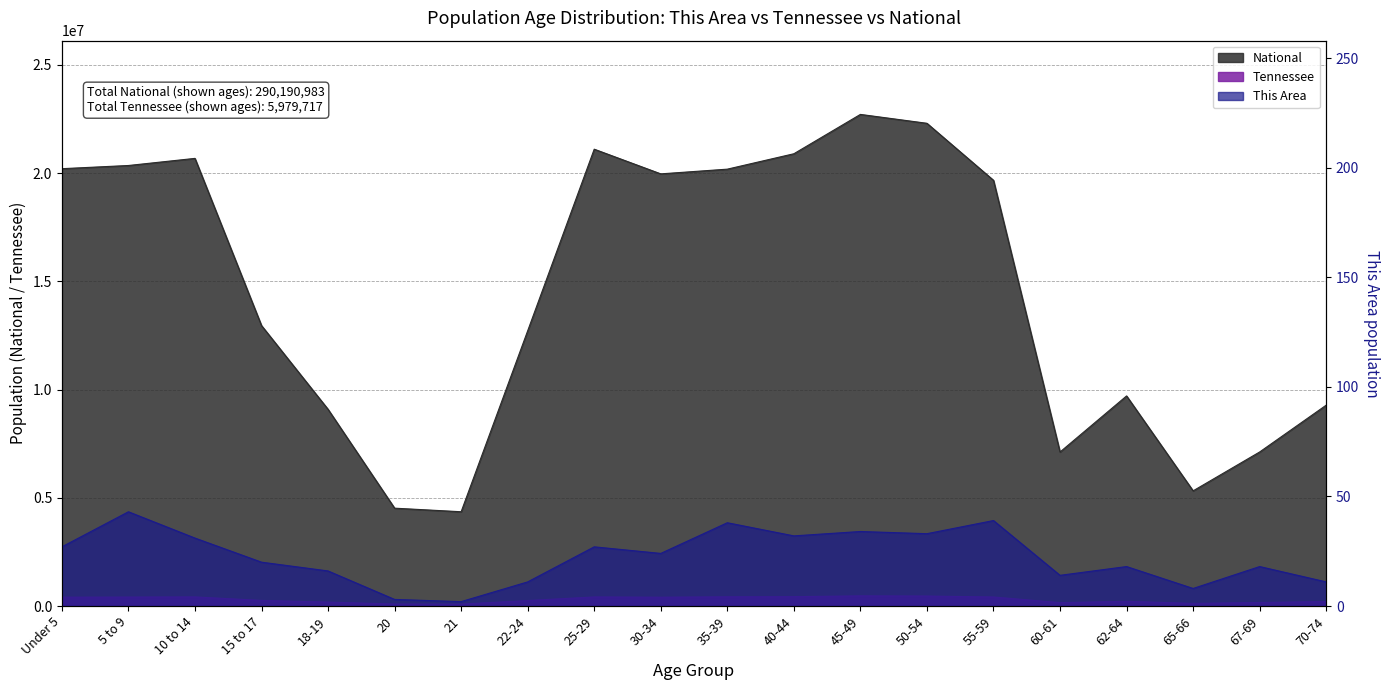

The Tennessee series shows 417683 at 25-29. True or false?

True